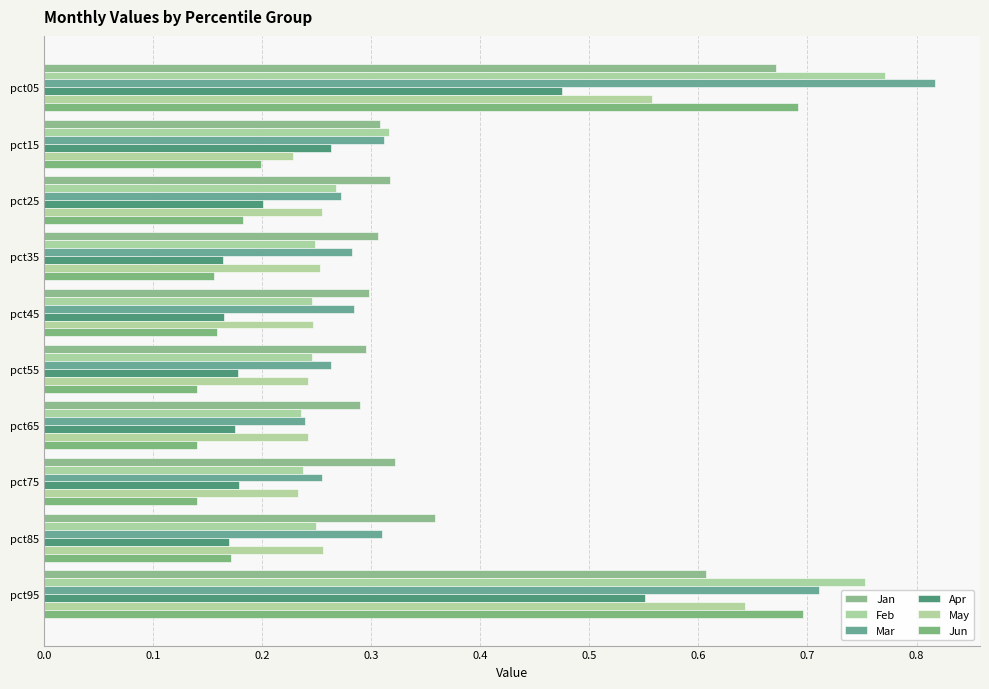

What is the value of the Feb bar at the 3rd from the left?

0.3